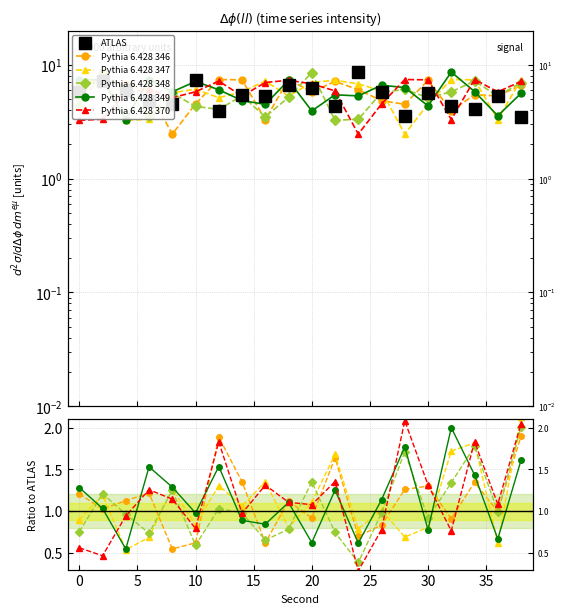

Does the chart have visible grid lines?

Yes